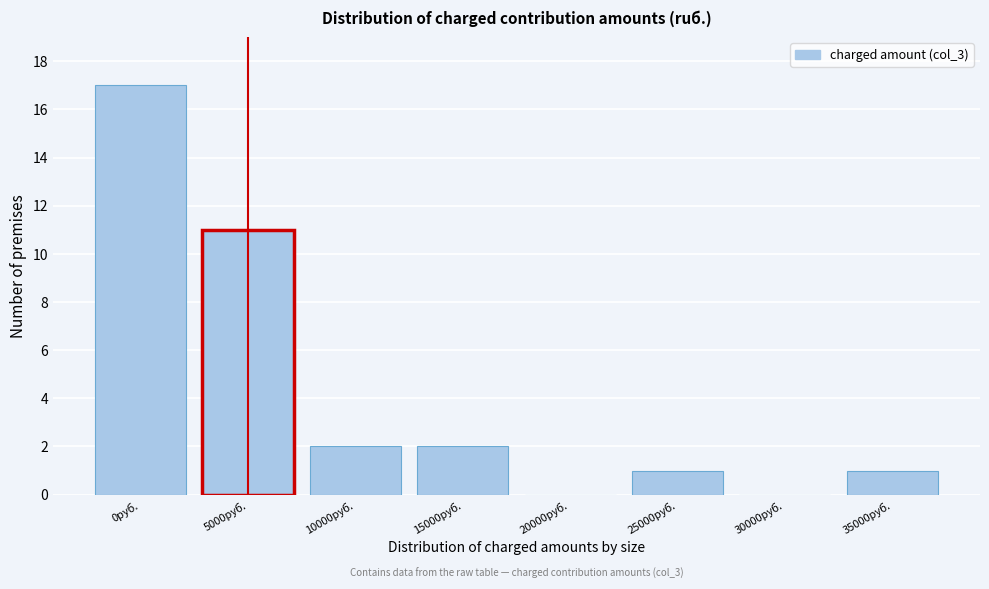

Reading left to right, extract all data points from this chart.

0руб.=17	5000руб.=11	10000руб.=2	15000руб.=2	20000руб.=0	25000руб.=1	30000руб.=0	35000руб.=1